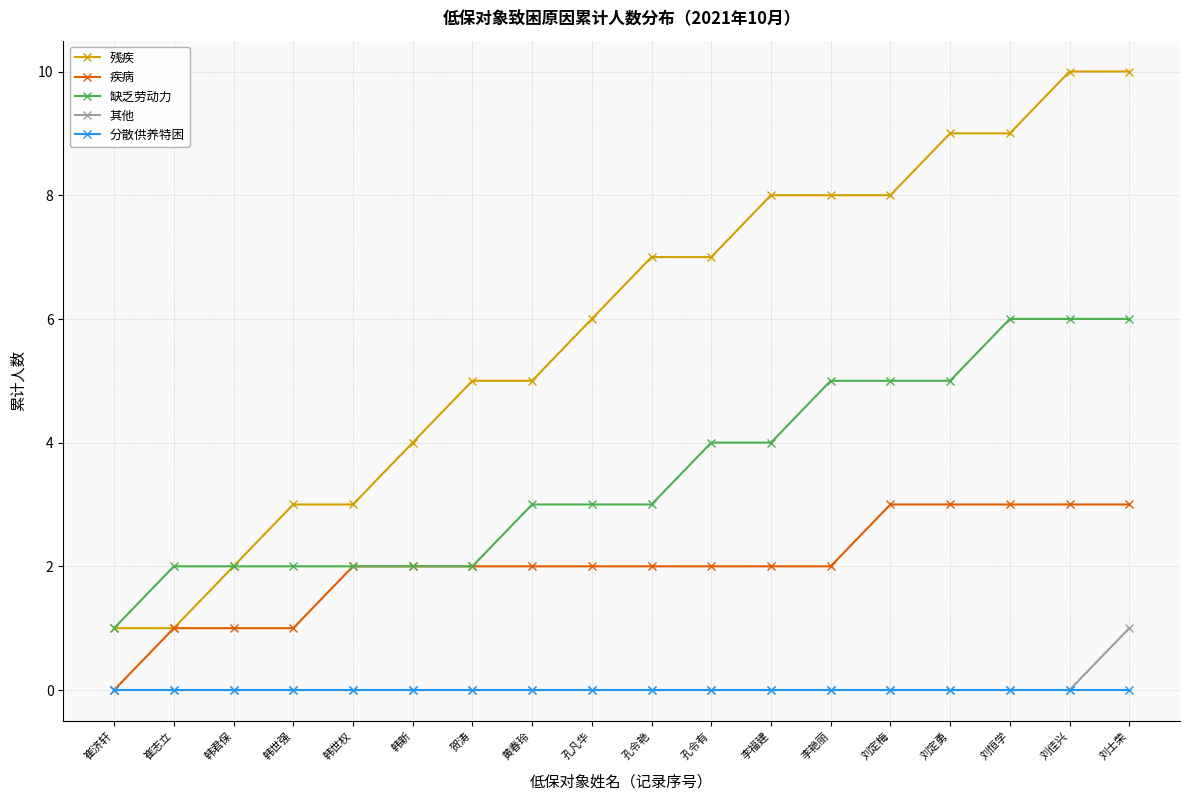

Which series has the widest spread of values?

残疾